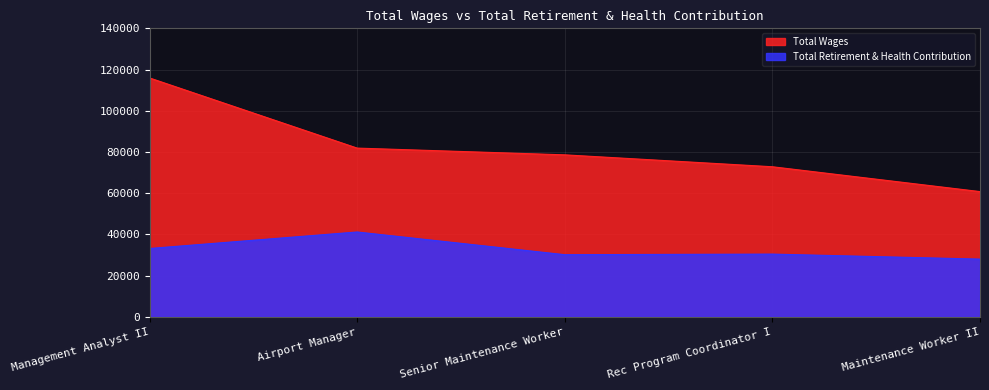

Does the chart display data point markers on the line(s)?

No